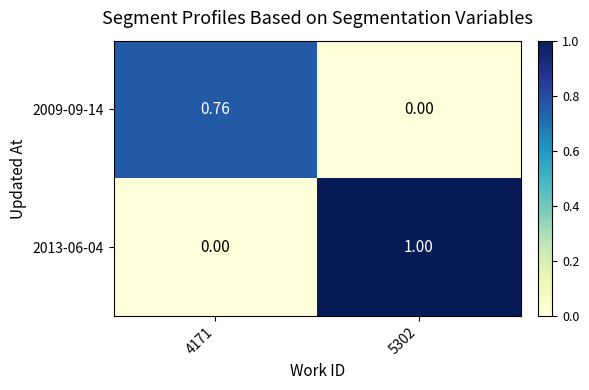

Is the value of 2009-09-14 at 5302 greater than the value of 2013-06-04 at 5302?

No